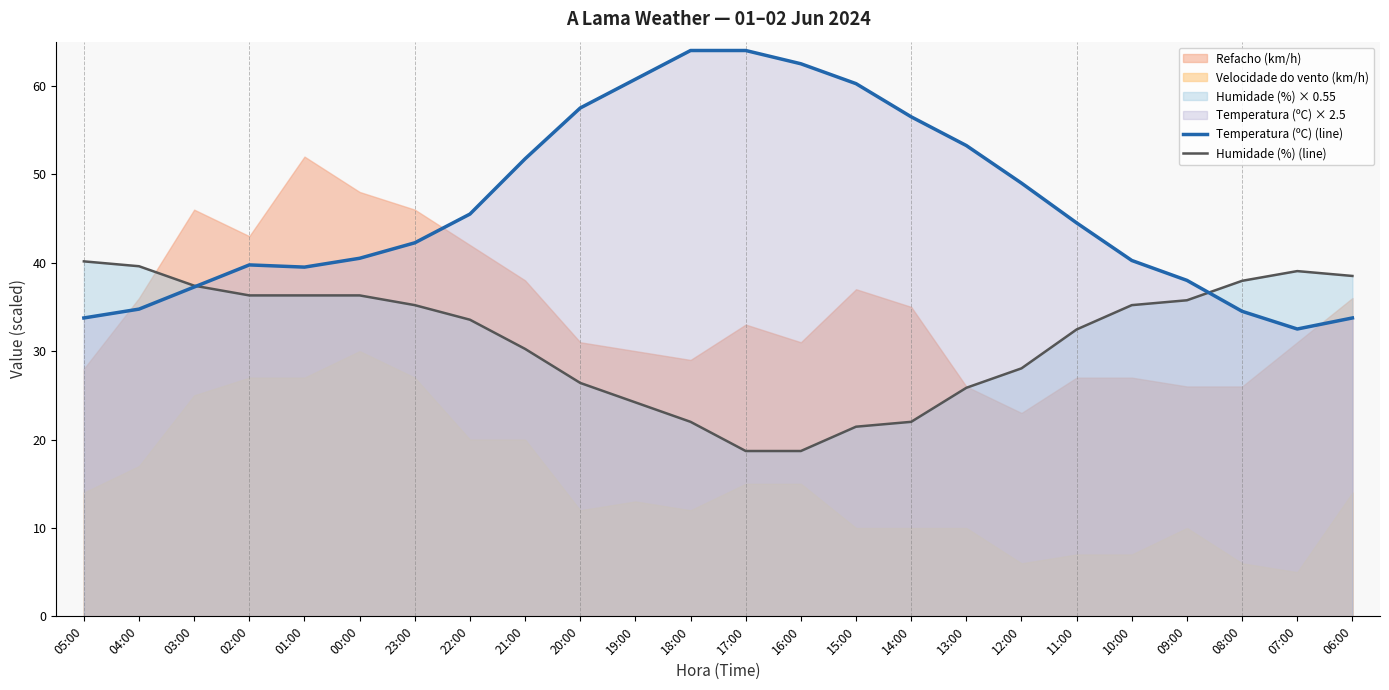

True or false: Humidade (%) (line) has more than 0 points higher than both neighbors.

True